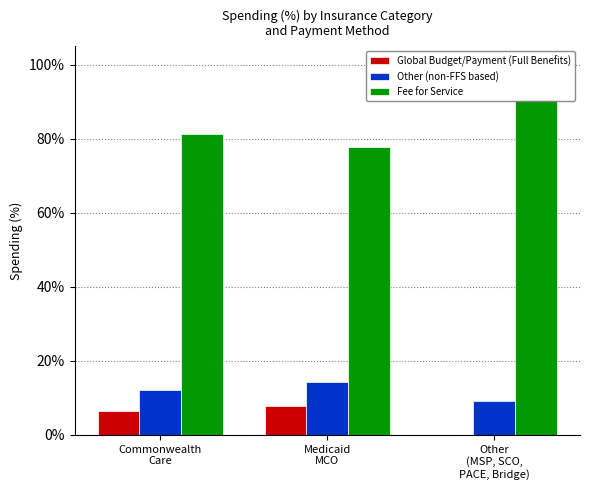

What position from the right is Commonwealth
Care?

3